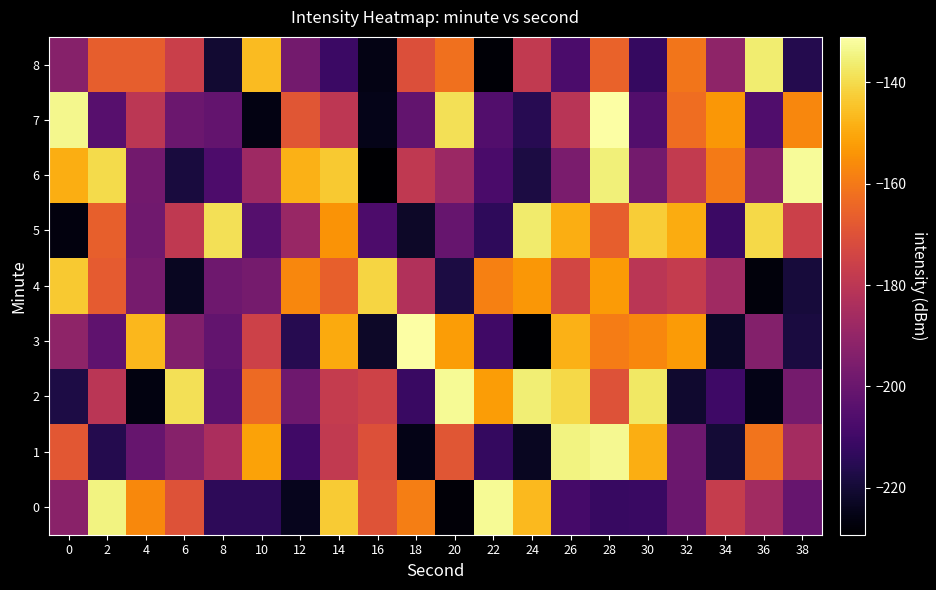

Rank the series by their maximum value, from highest to lowest.

3, 7, 6, 0, 2, 1, 8, 5, 4